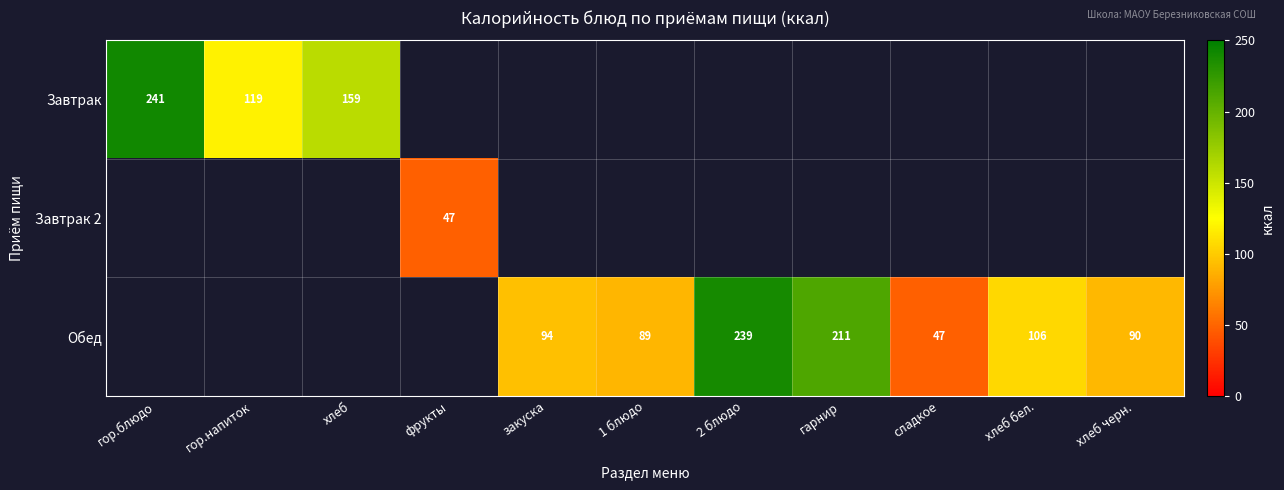

The Завтрак 2 series shows 77 at фрукты. True or false?

False